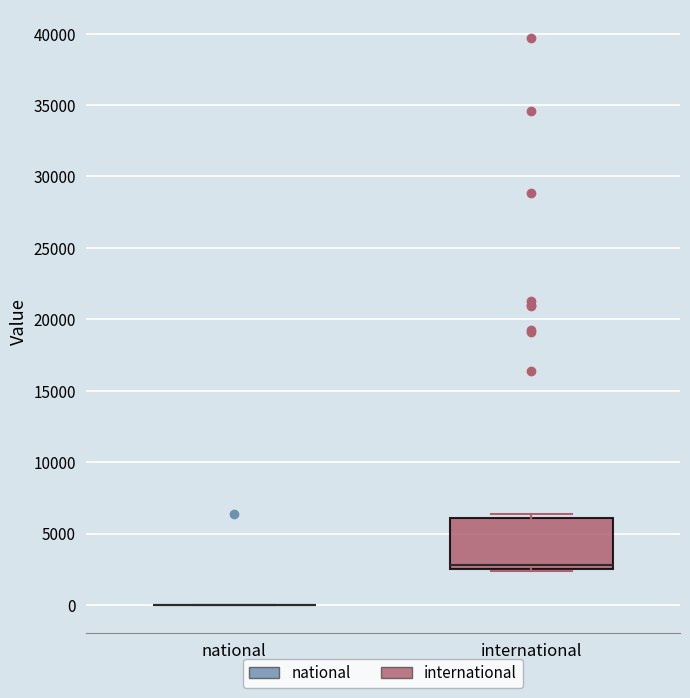

Where is the upper edge of the box for international on the y-axis? The values are not printed on the chart, so give them approximately, as read against the axis.

6000